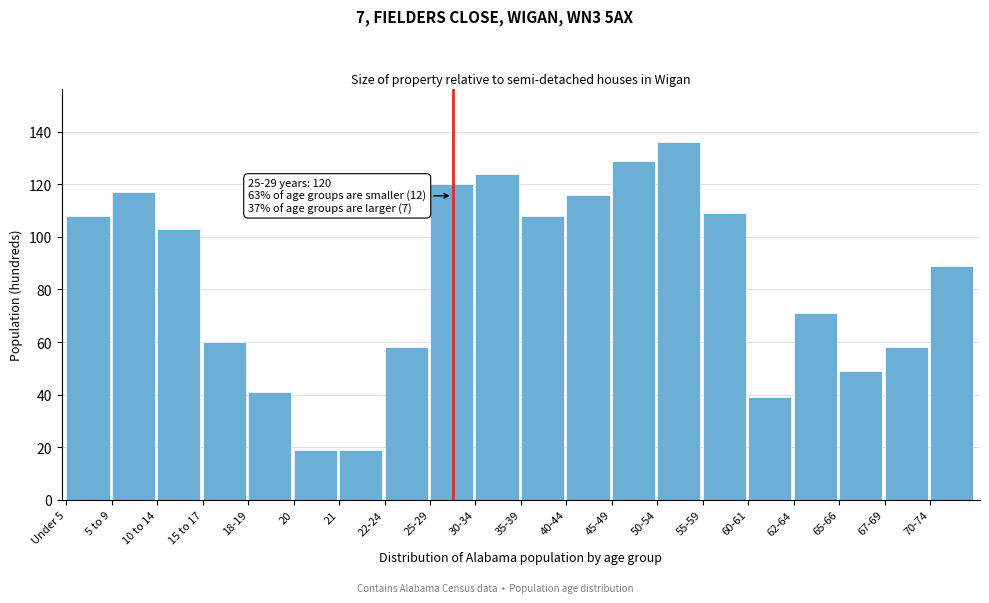

Reading left to right, transcribe all the data shown in this chart.

108	117	103	60	41	19	19	58	120	124	108	116	129	136	109	39	71	49	58	89